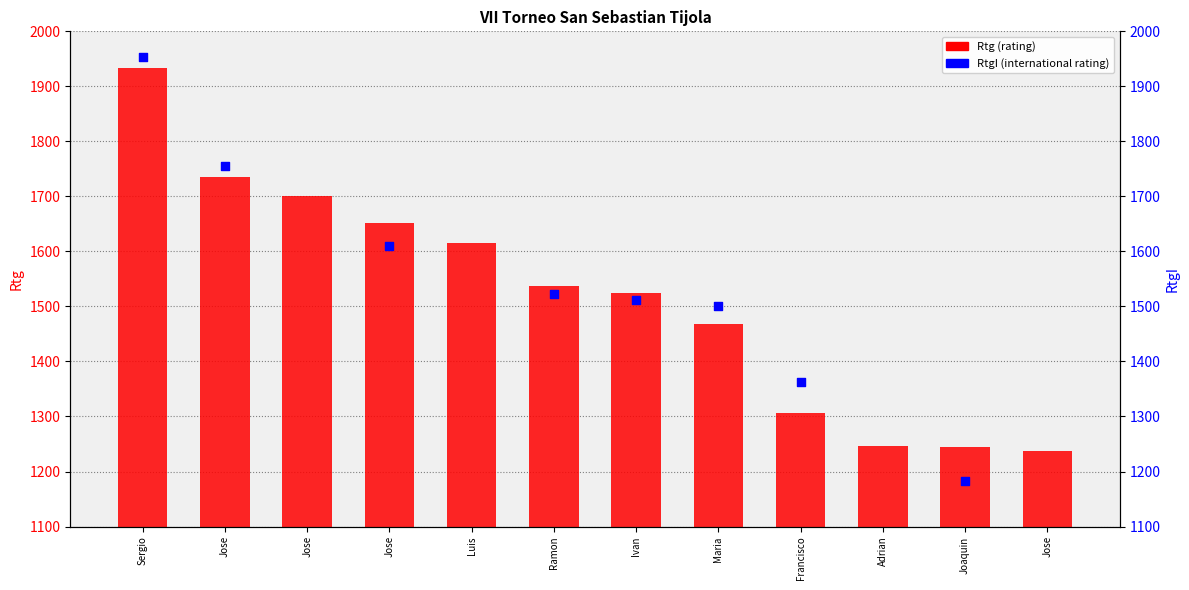

Is the value of RtgI at Ramon greater than the value of Rtg at Ramon?

No